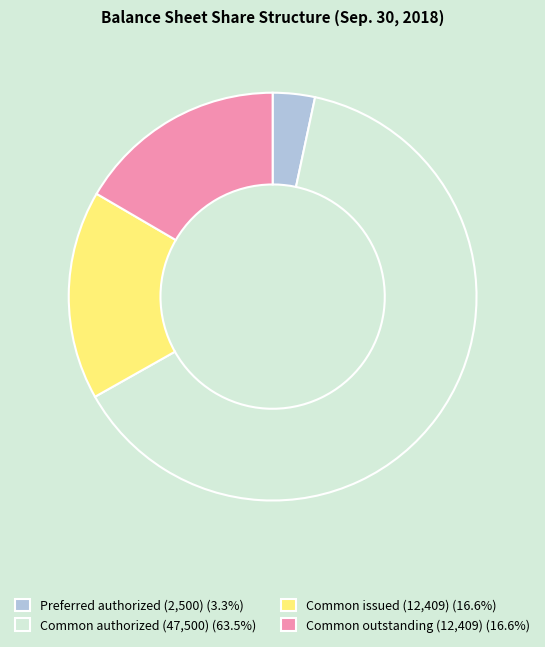

Does any single category account for the majority?

Yes